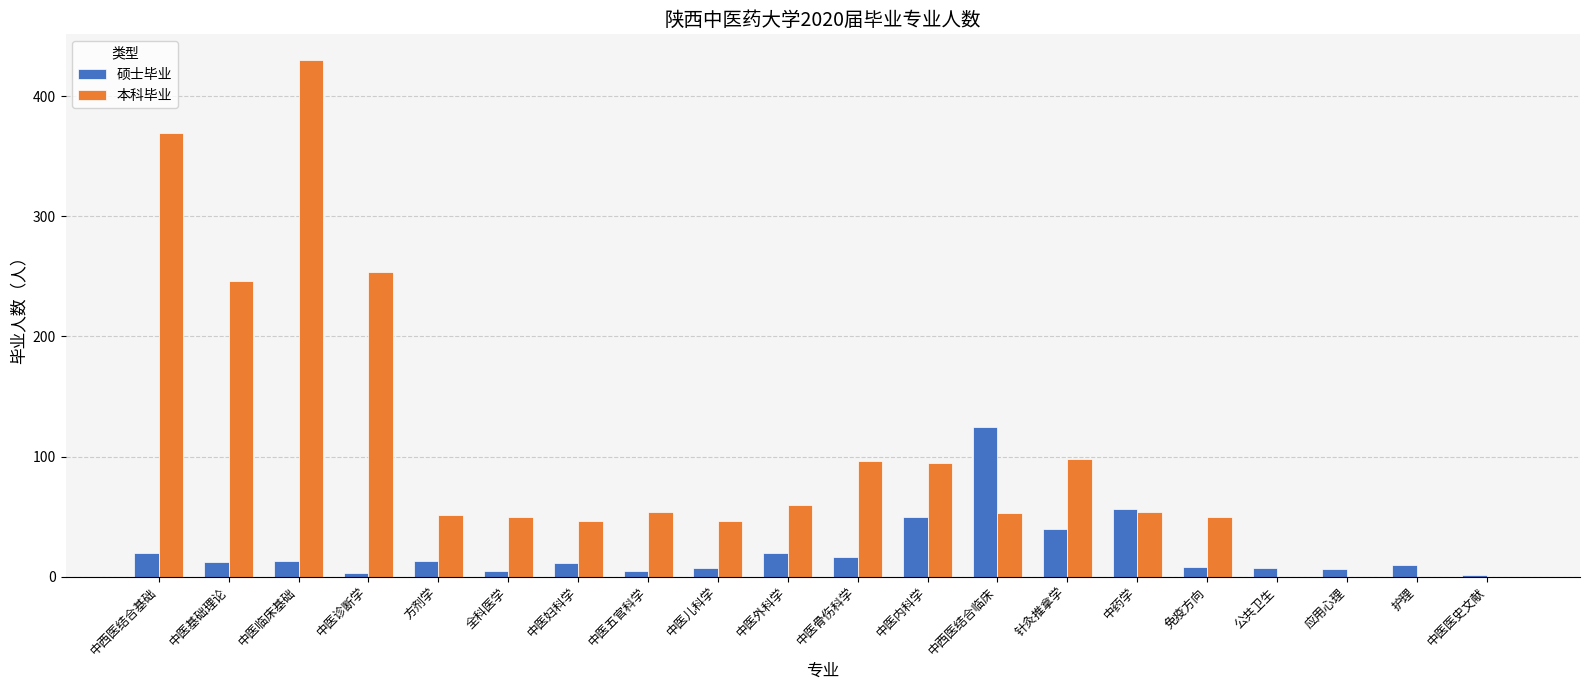

What is the sum of all 硕士毕业 values?

428